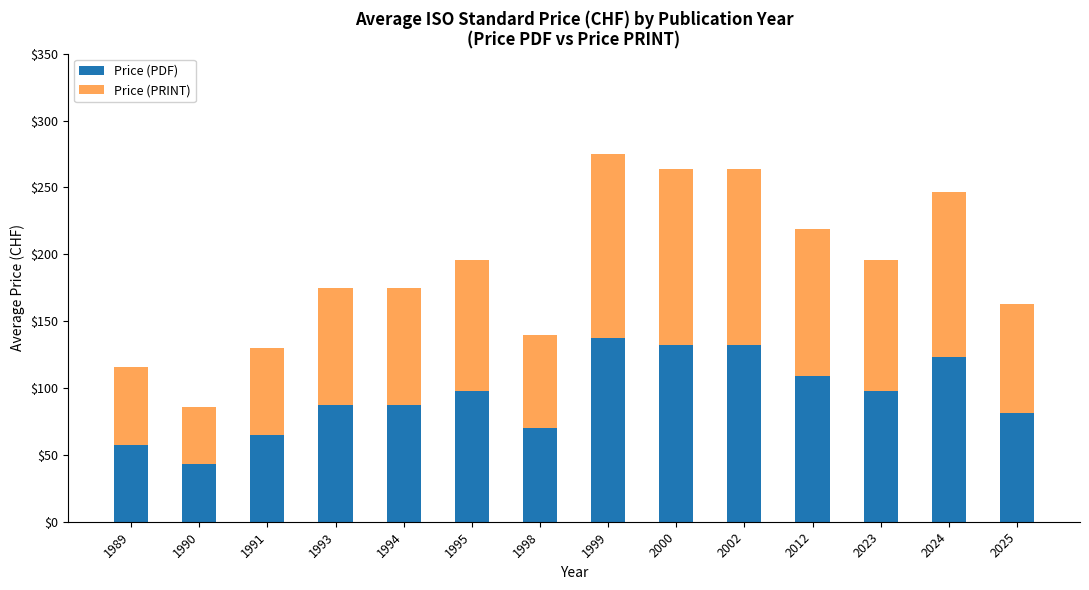

Does the chart contain stacked bars?

Yes